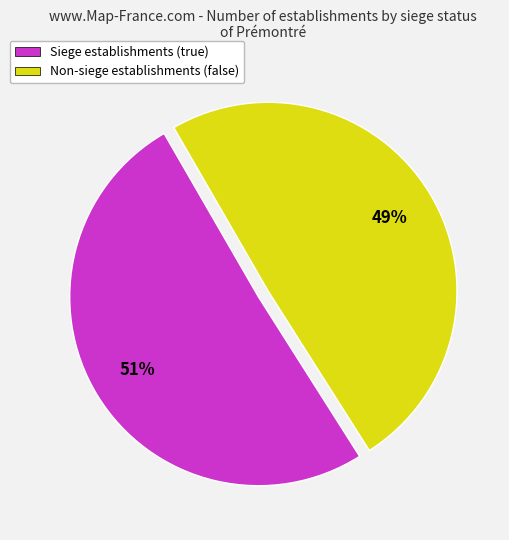

Is it true that Siege establishments (true) is 51% of the pie?

True